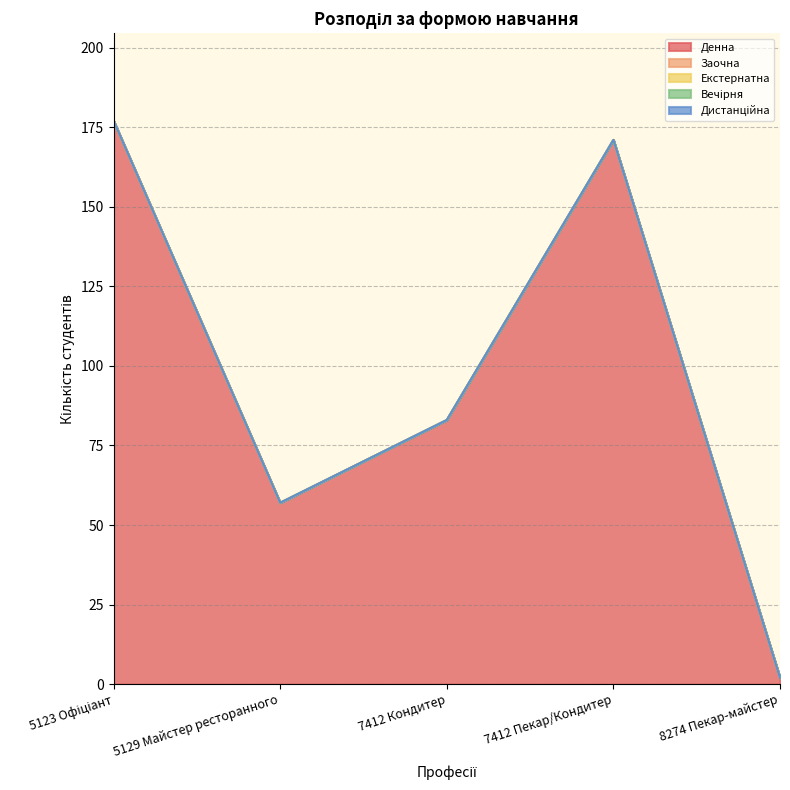

List the series in order of their peak value, highest first.

Денна, Заочна, Екстернатна, Вечірня, Дистанційна